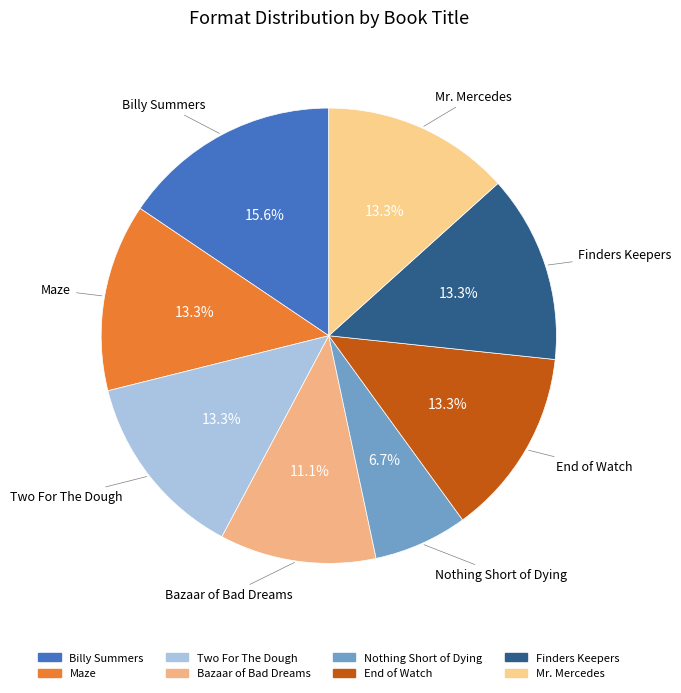

What is the ratio of the value at Billy Summers to the value at Nothing Short of Dying?

2.3